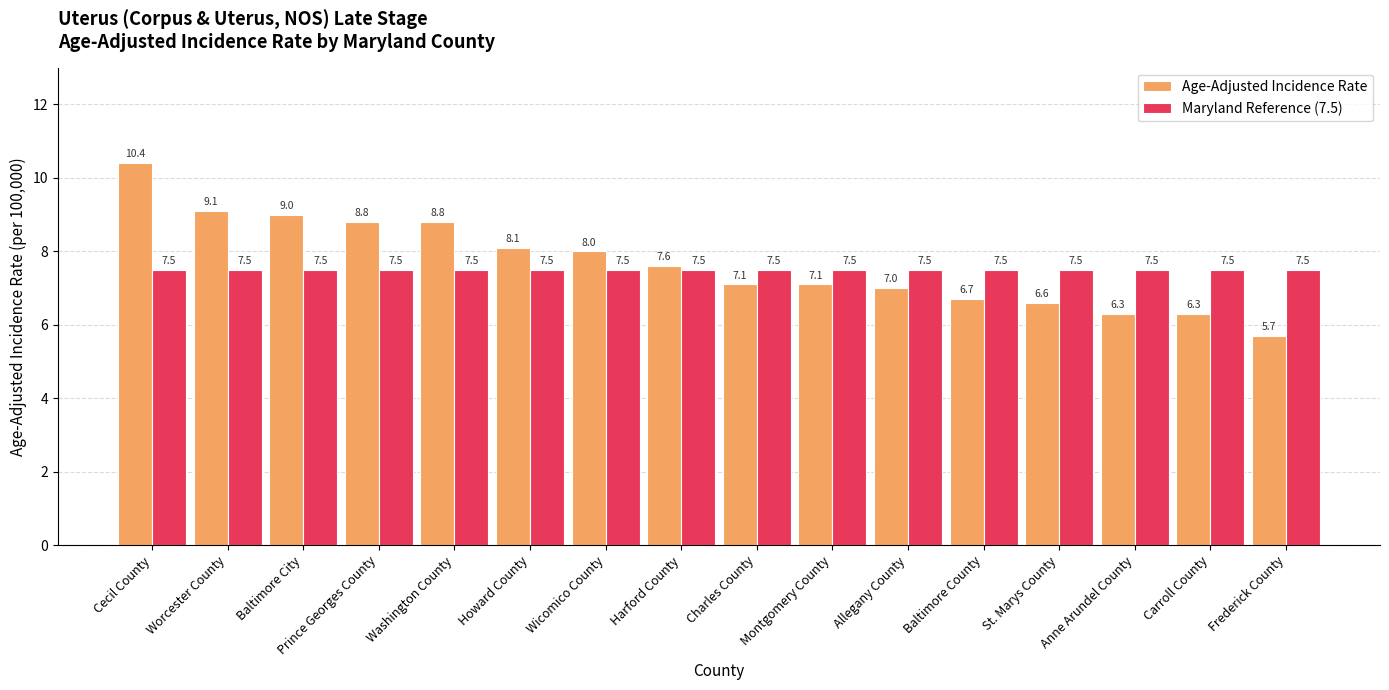

How many groups of bars are there?

16